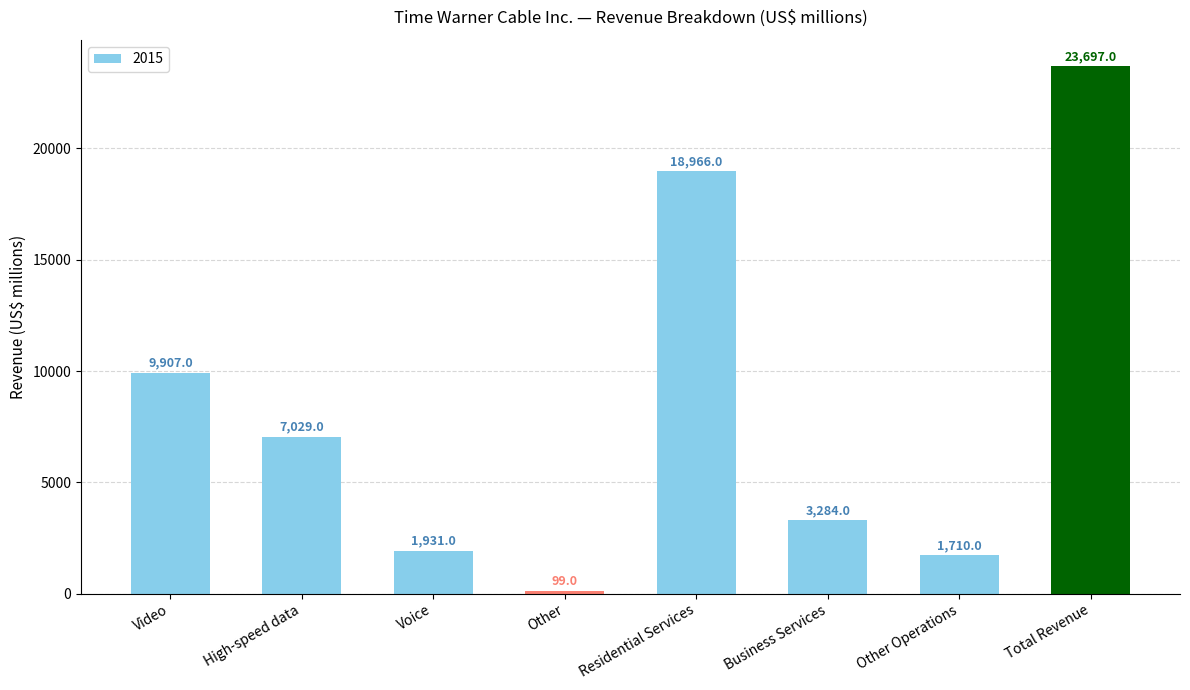

Reading left to right, transcribe all the data shown in this chart.

9907	7029	1931	99	18966	3284	1710	23697